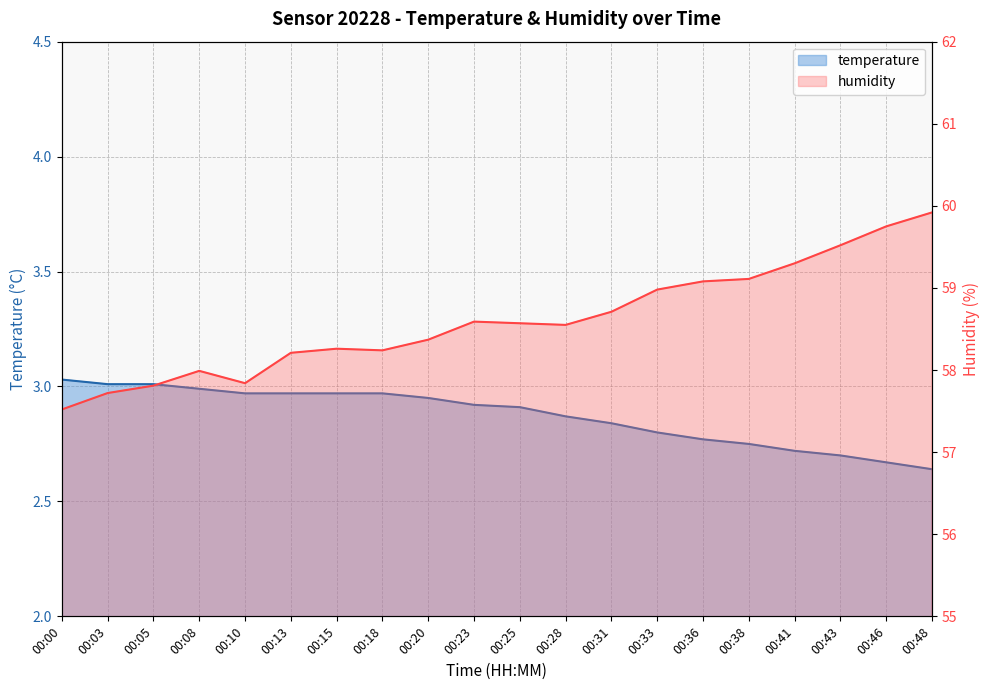

What is the difference between the highest and lowest values at 00:23?

55.7